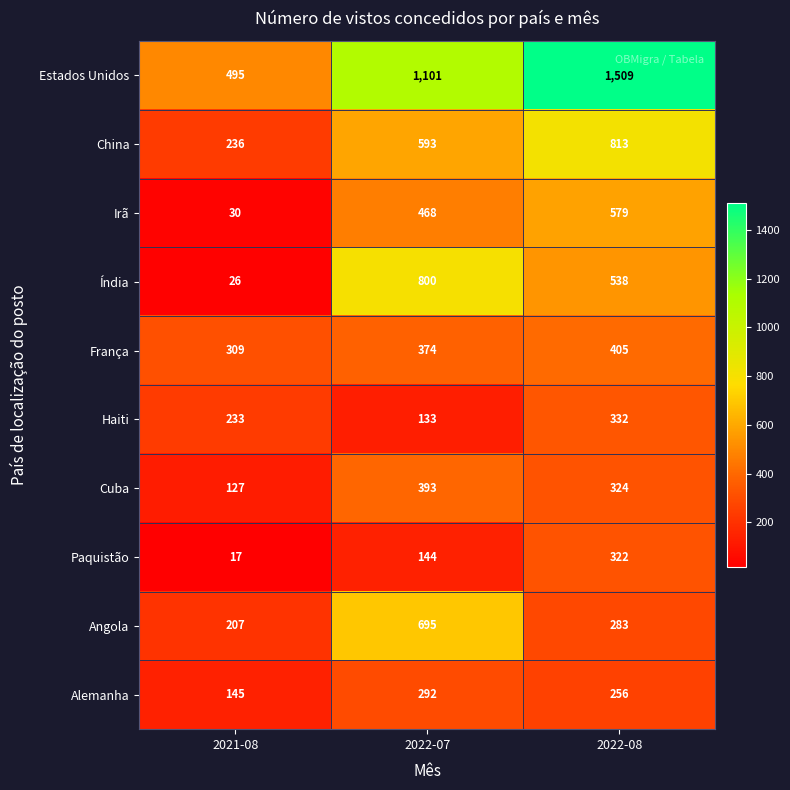

Which label corresponds to the largest value in the chart?

2022-08